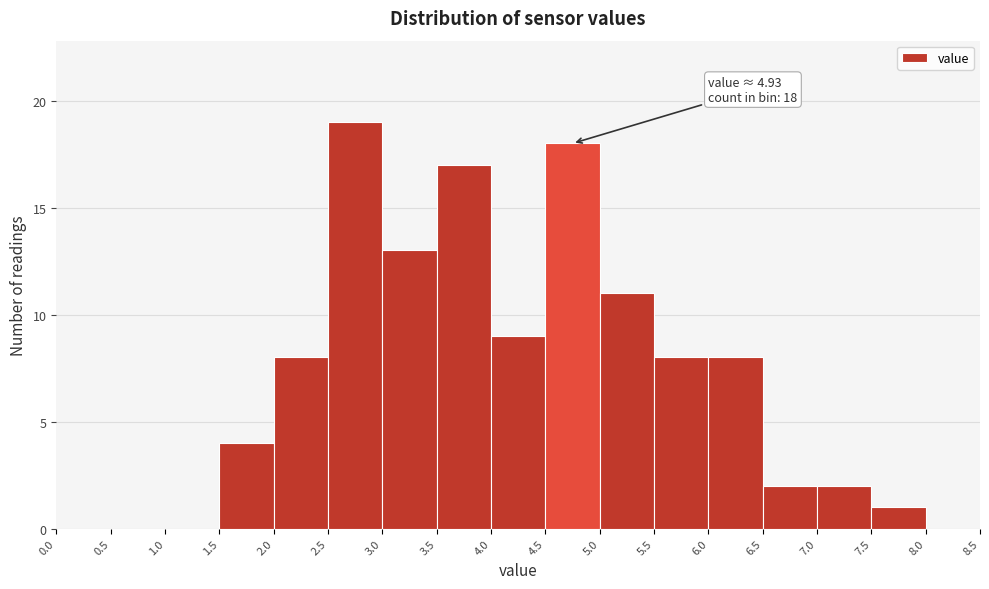

Which range on the x-axis has the tallest bar?

2.5 to 3.0